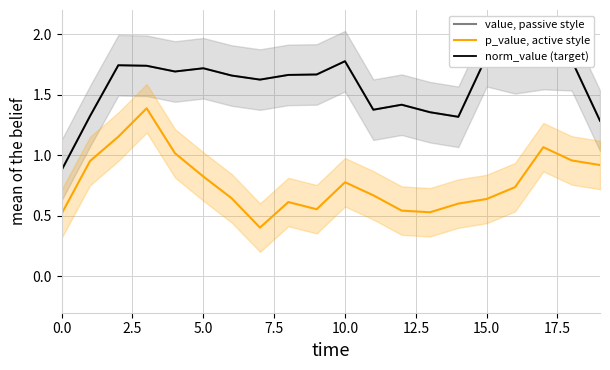

What is the average value of the value, passive style series?

1.6